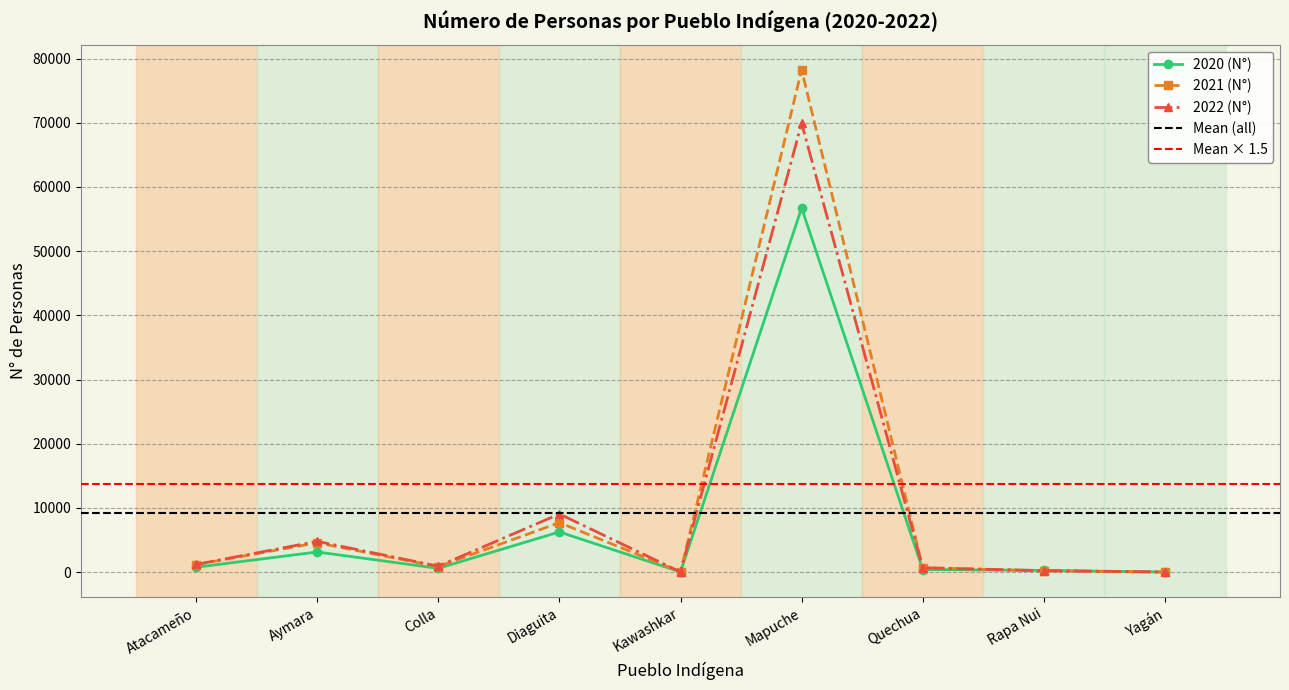

What is the sum of all 2022 (N°) values?

86781